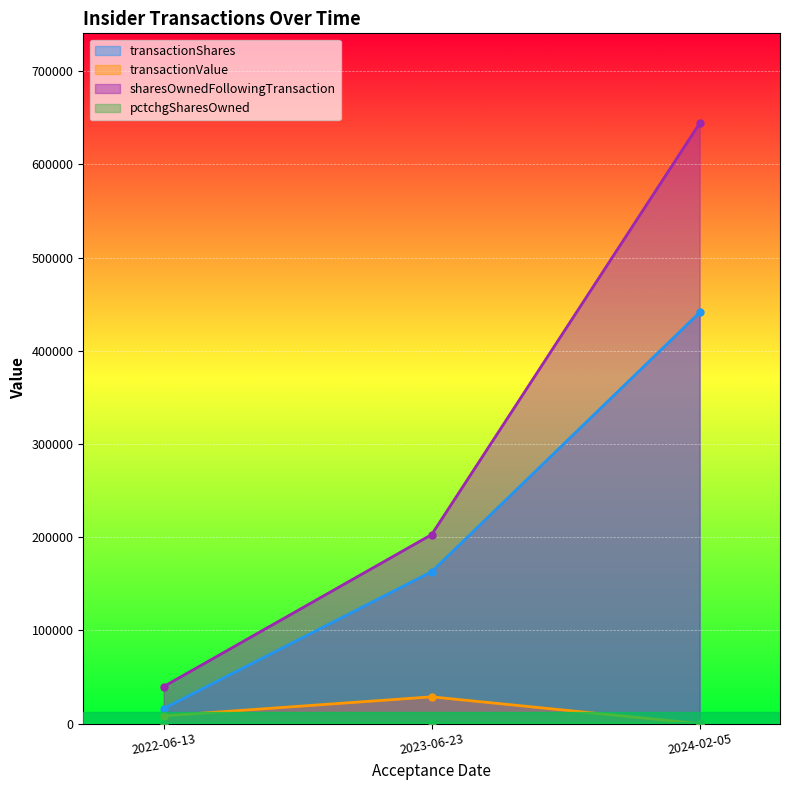

What is the difference between the pctchgSharesOwned values at 2024-02-05 and 2023-06-23?

192